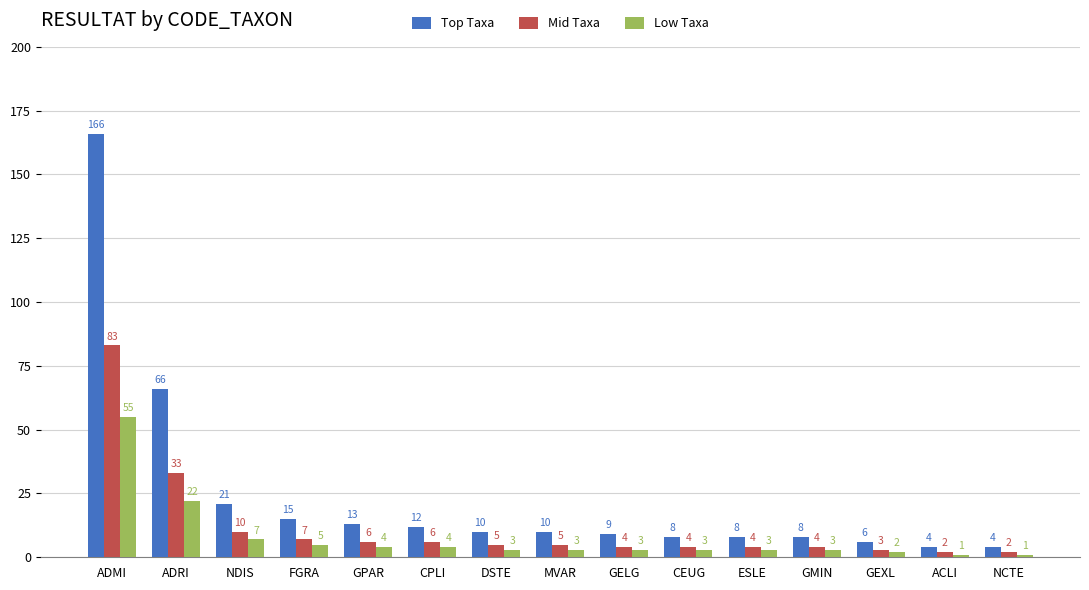

Reading left to right, list all the values displayed in this chart.

Top Taxa: ADMI=166	ADRI=66	NDIS=21	FGRA=15	GPAR=13	CPLI=12	DSTE=10	MVAR=10	GELG=9	CEUG=8	ESLE=8	GMIN=8	GEXL=6	ACLI=4	NCTE=4
Mid Taxa: ADMI=83	ADRI=33	NDIS=10	FGRA=7	GPAR=6	CPLI=6	DSTE=5	MVAR=5	GELG=4	CEUG=4	ESLE=4	GMIN=4	GEXL=3	ACLI=2	NCTE=2
Low Taxa: ADMI=55	ADRI=22	NDIS=7	FGRA=5	GPAR=4	CPLI=4	DSTE=3	MVAR=3	GELG=3	CEUG=3	ESLE=3	GMIN=3	GEXL=2	ACLI=1	NCTE=1